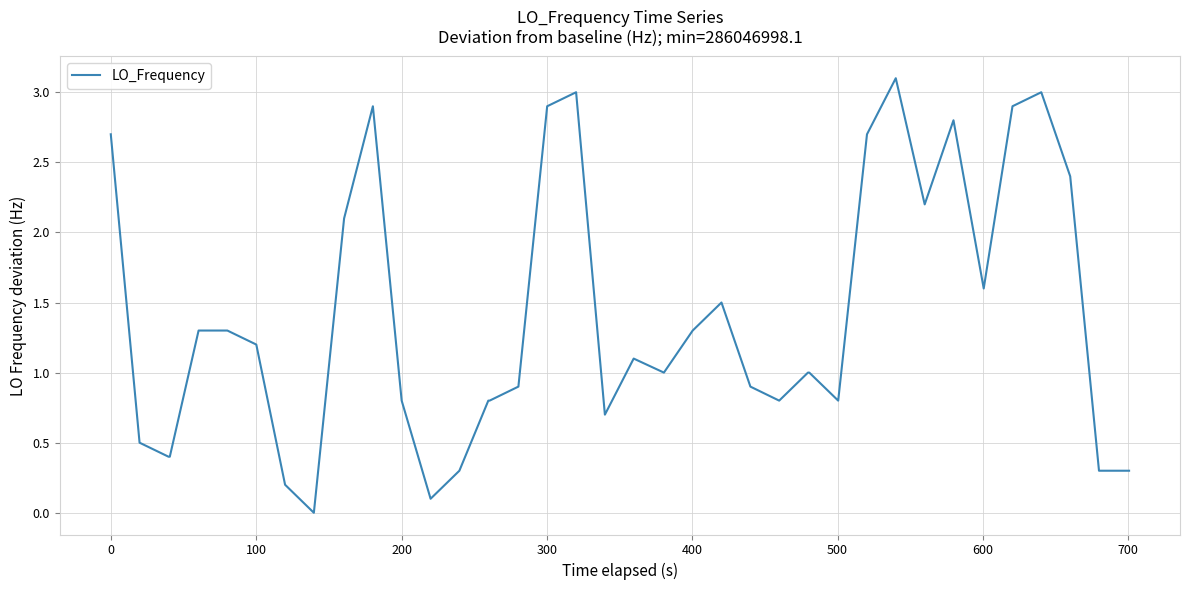

Does the chart have visible grid lines?

Yes